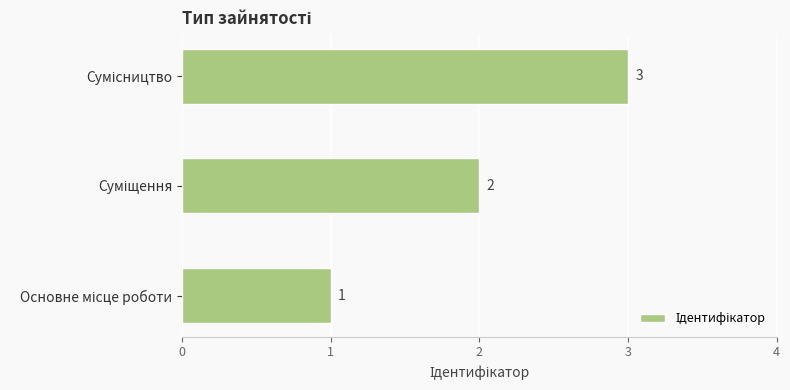

What is the greatest value displayed?

3